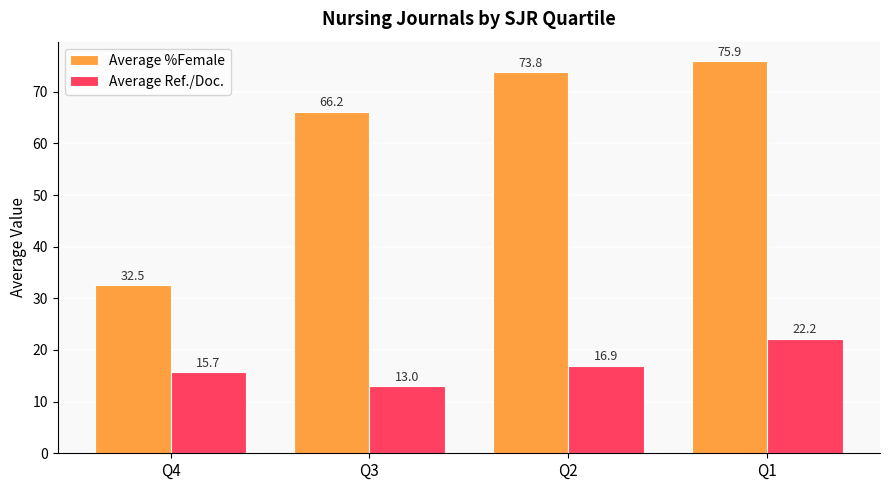

What is the sum of all Average %Female values?

248.4